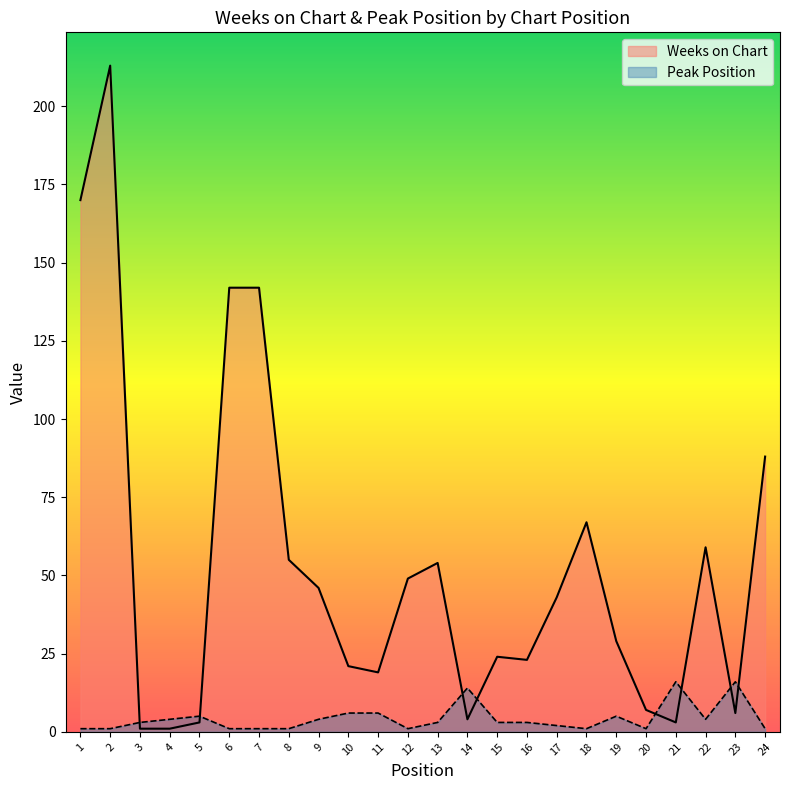

True or false: Peak Position has more than 0 interior local peaks.

True